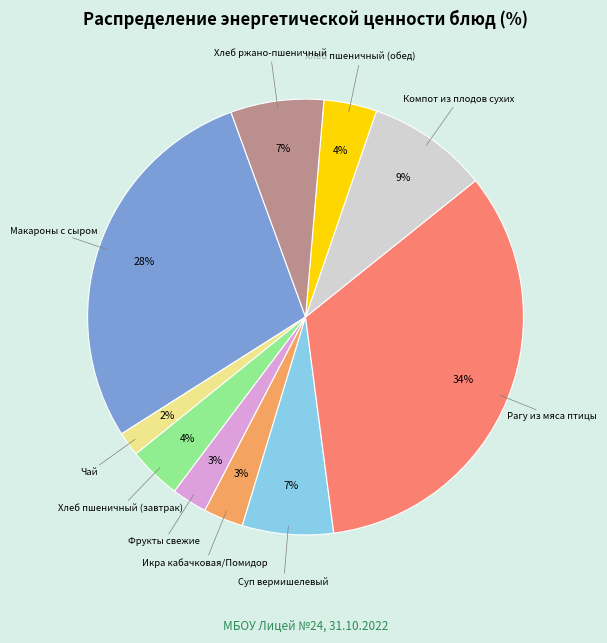

To the nearest percent, what is the difference between the largest and smallest slice percentages?

32%